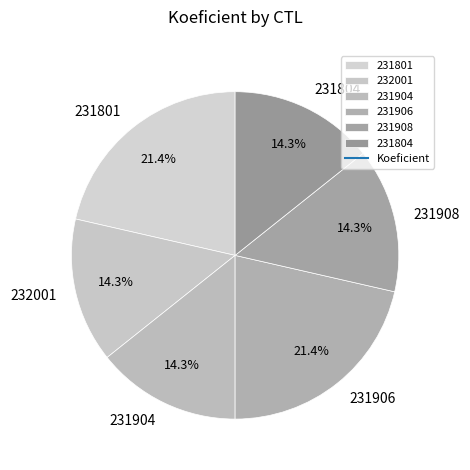

What percentage is the 231908 slice, to the nearest percent?

14%